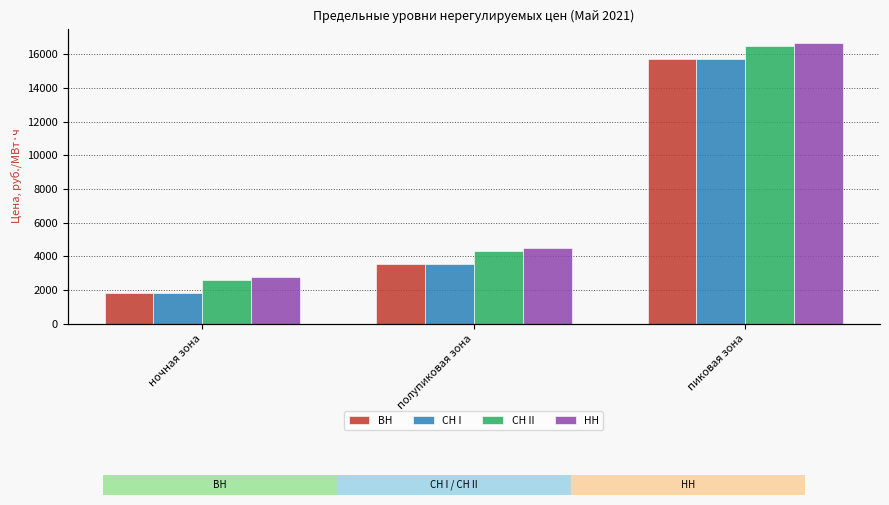

True or false: СН II has a value of 4291.9 at полупиковая зона.

True